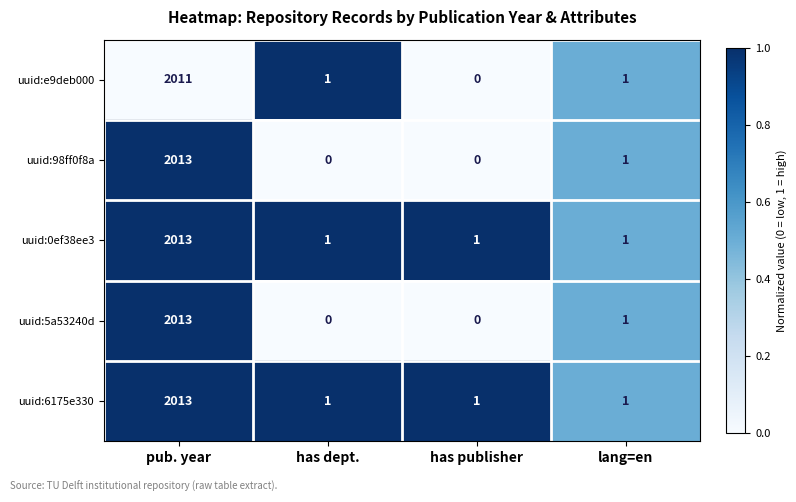

What is the total value across all series at has dept.?

3